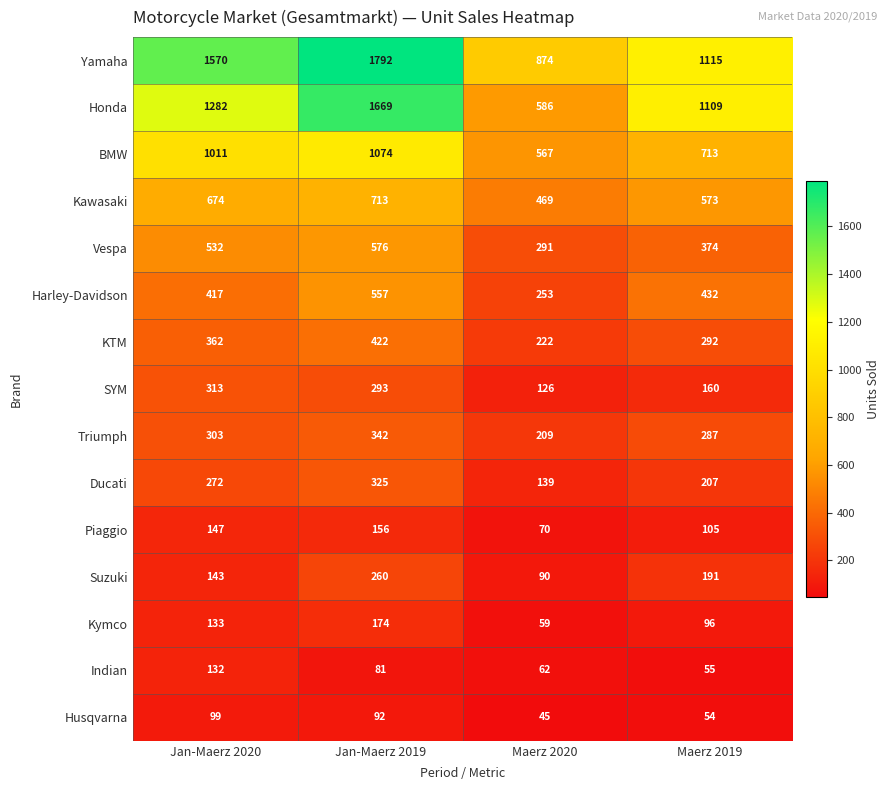

At which category is the sum across all series the highest?

Jan-Maerz 2019